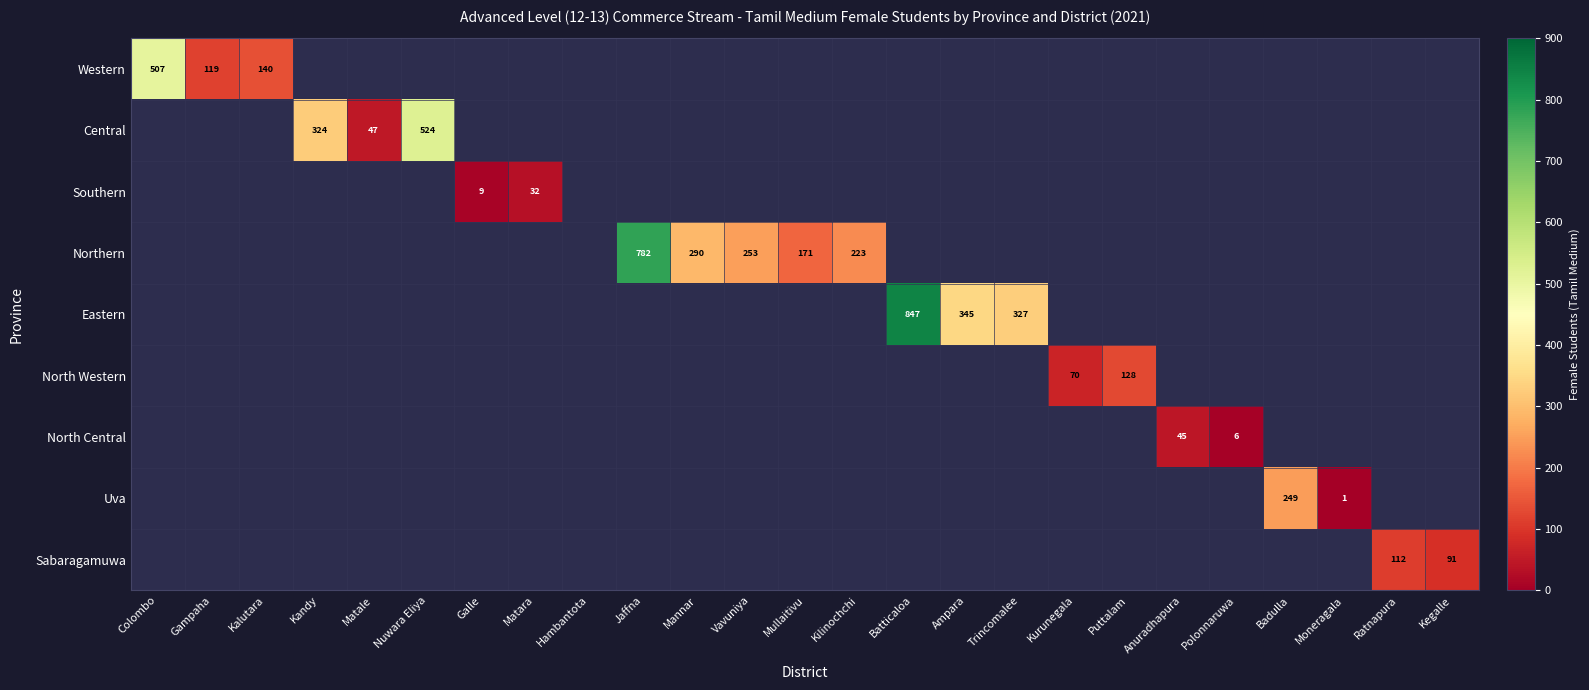

True or false: Northern has a value of 782 at Jaffna.

True